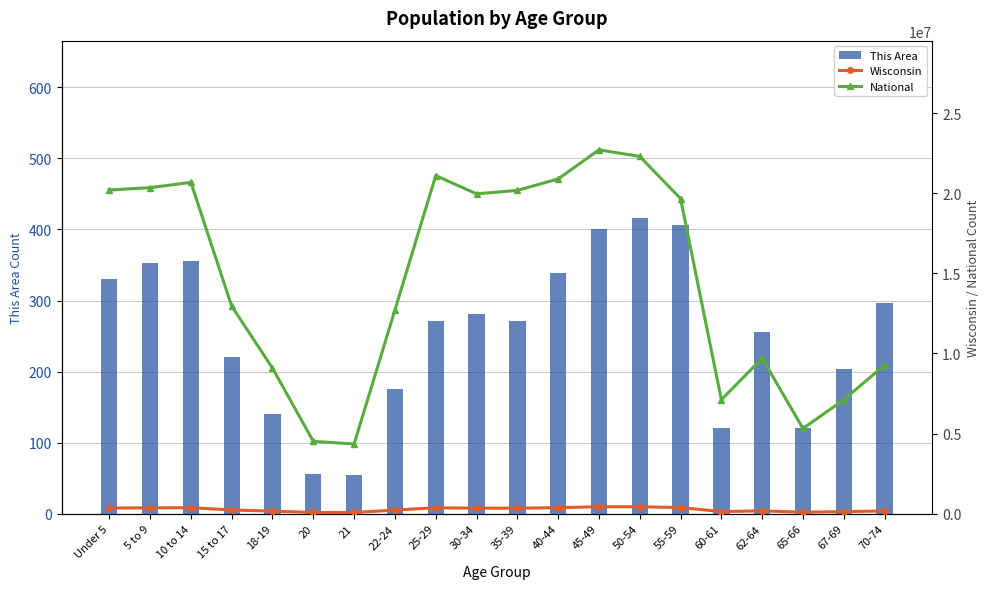

What is the difference between the maximum and minimum values in the National series?

18354297